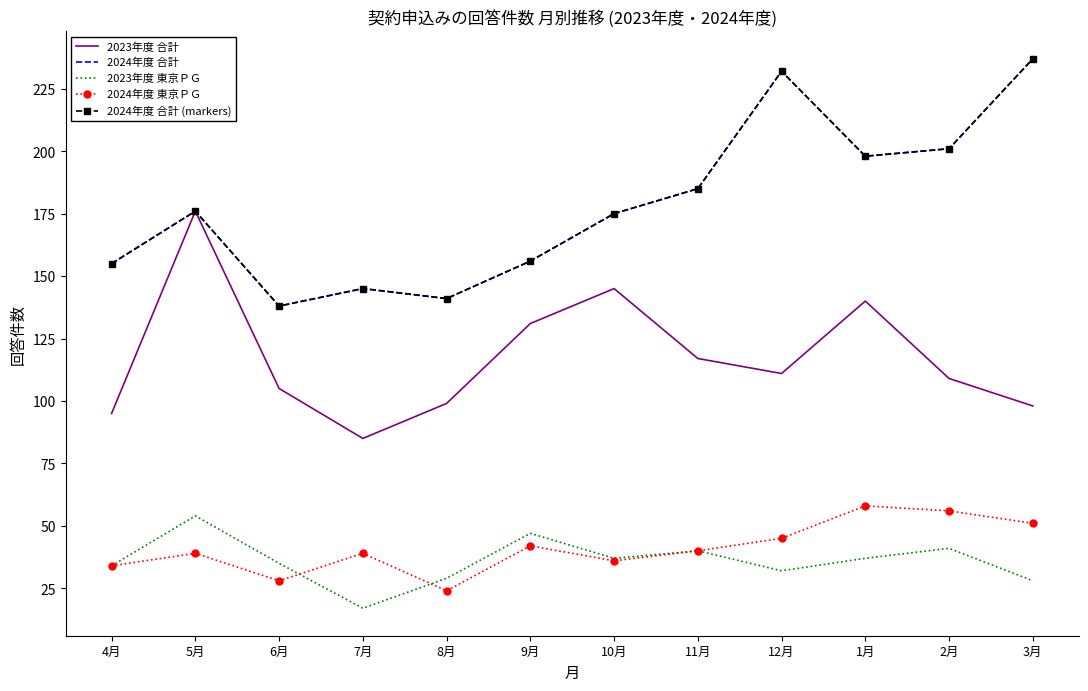

Which series has the widest spread of values?

2024年度 合計